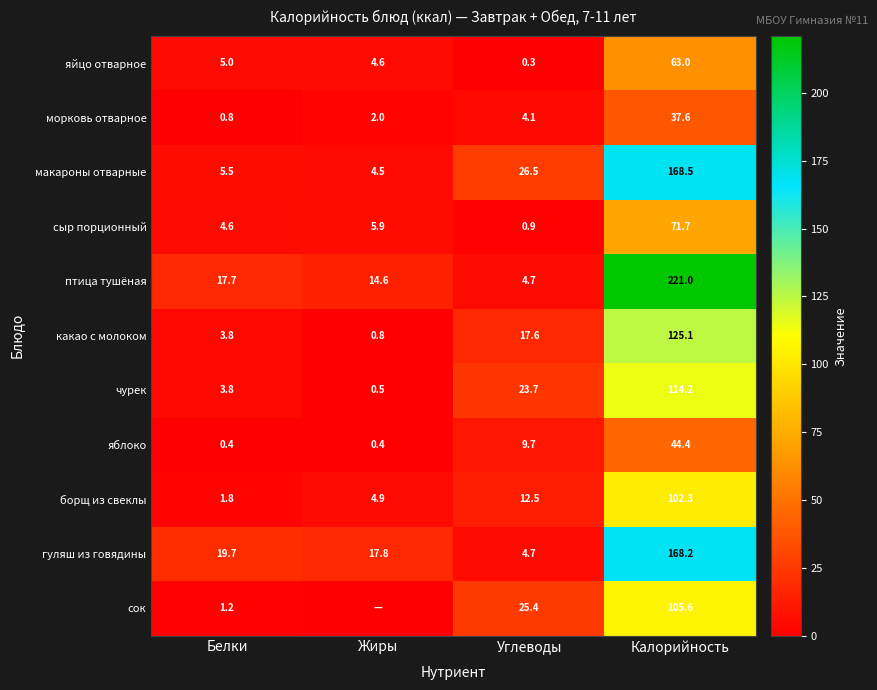

The value of яблоко at Калорийность is 44.4. True or false?

True